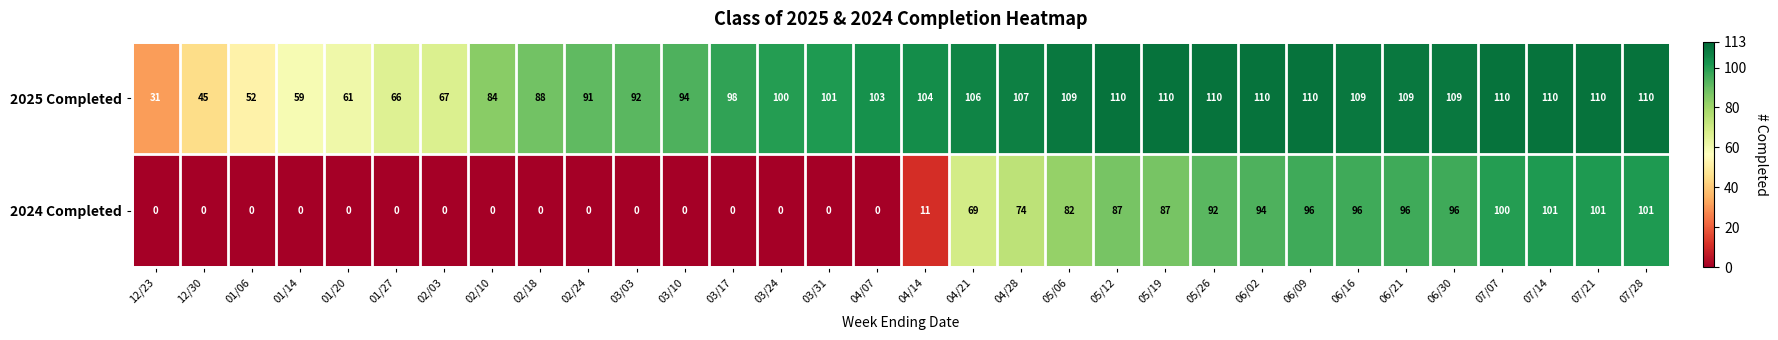

The 2024 Completed series shows 164 at 06/21. True or false?

False